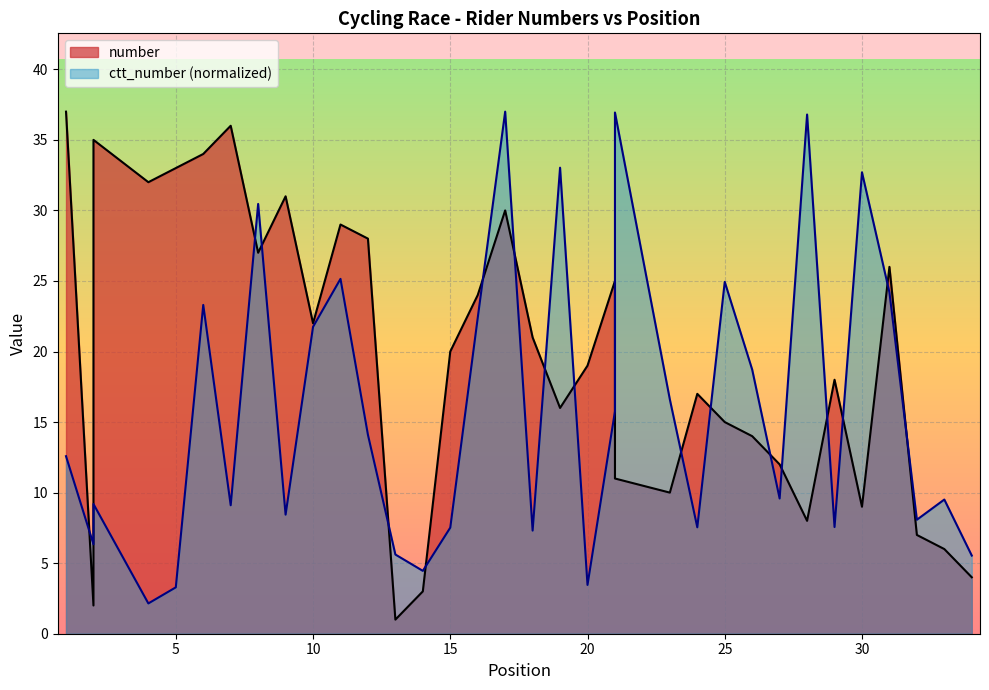

List the labels in order of ctt_number value, largest first.

17, 21, 28, 19, 30, 8, 11, 25, 31, 6, 16, 10, 26, 23, 21, 12, 1, 27, 33, 2, 7, 9, 32, 29, 24, 15, 18, 2, 13, 34, 14, 20, 5, 4